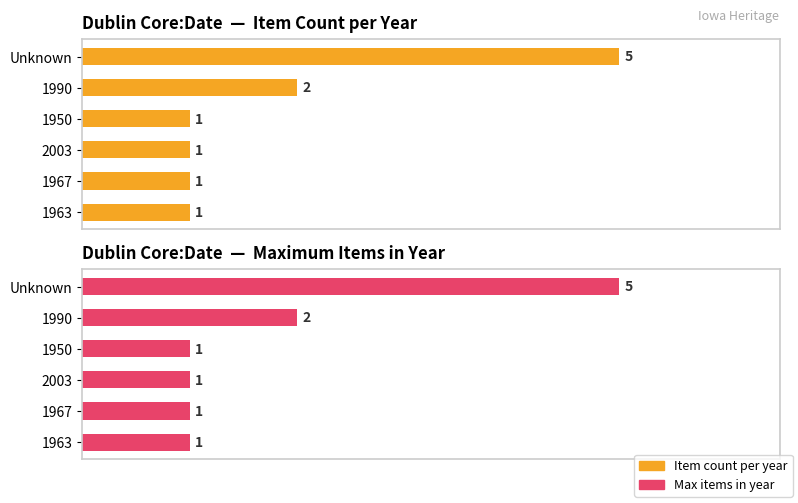

How many data points does each series have?

6